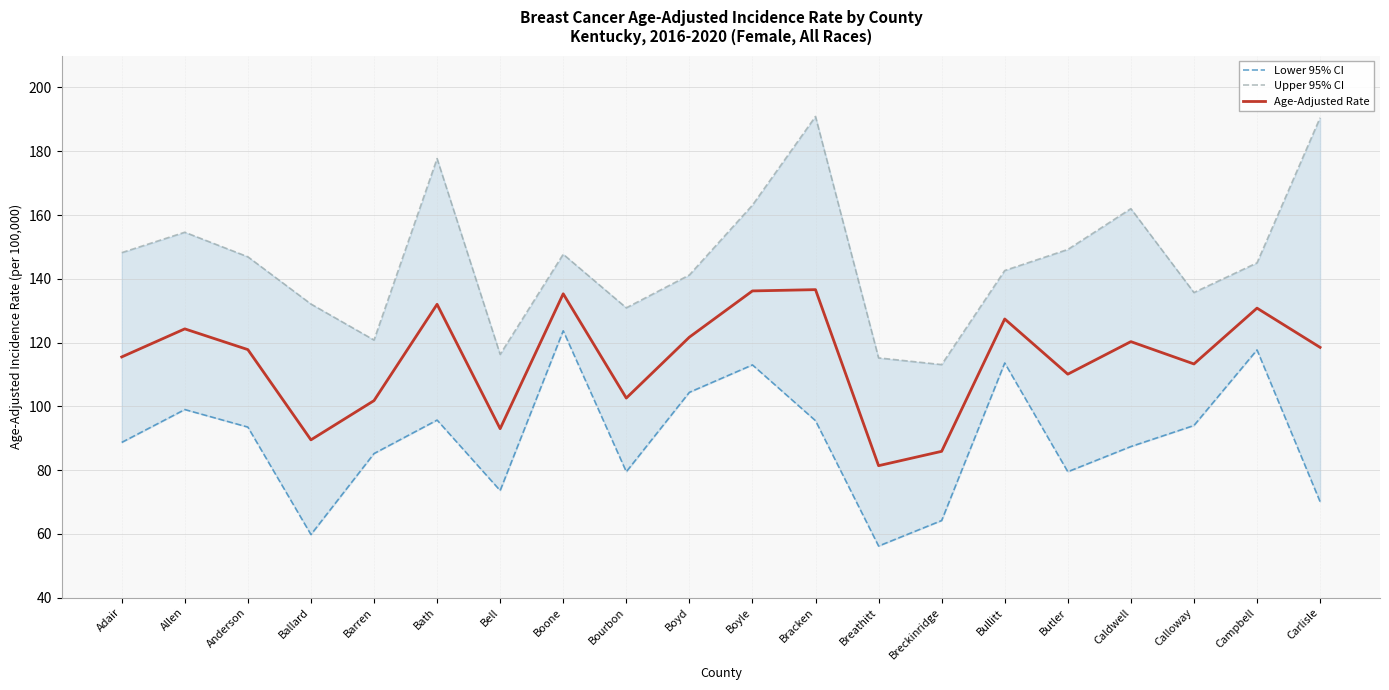

How many values in the Age-Adjusted Rate series exceed 118?

10